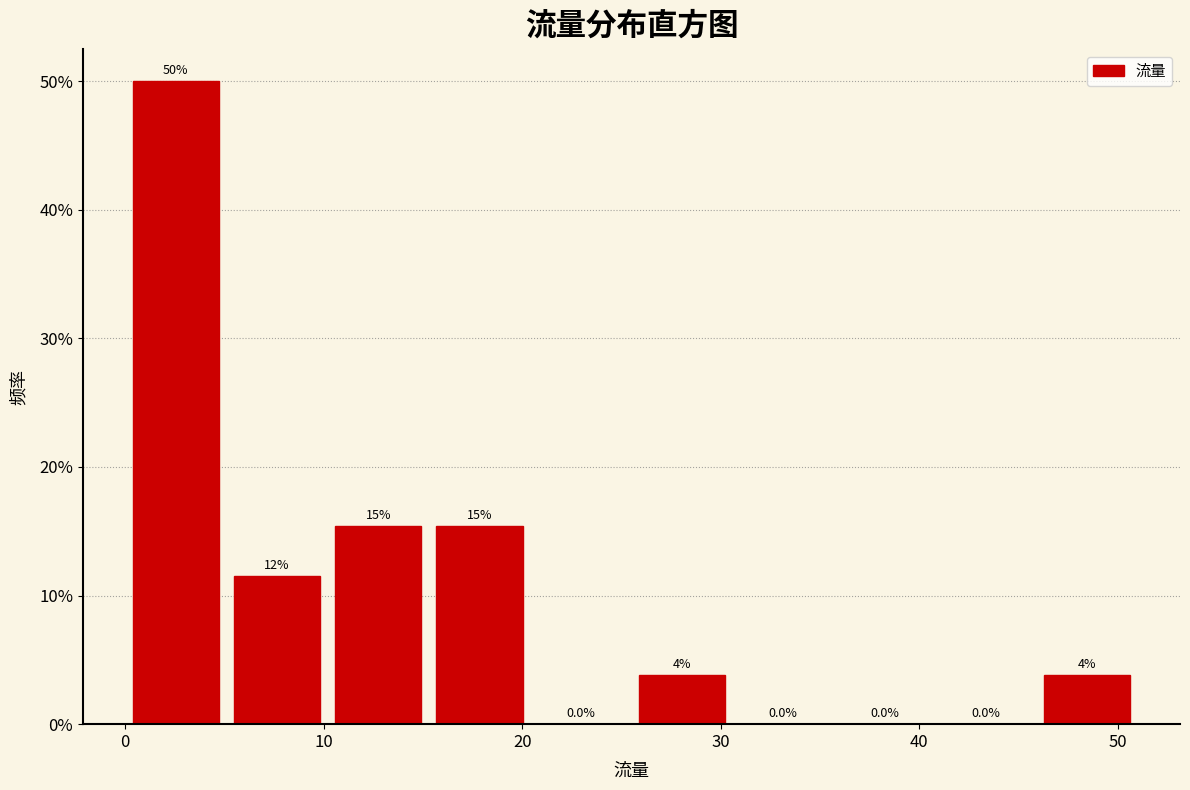

Over which range of the x-axis is the bar tallest?

0.0 to 5.1